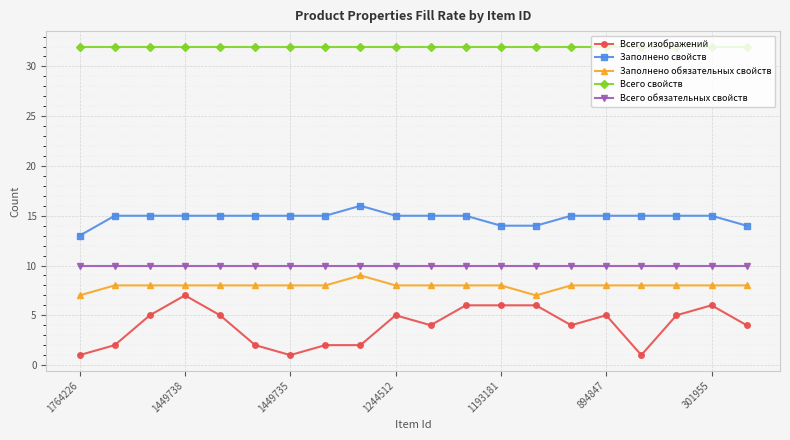

True or false: Заполнено обязательных свойств and Заполнено свойств cross at least once.

False